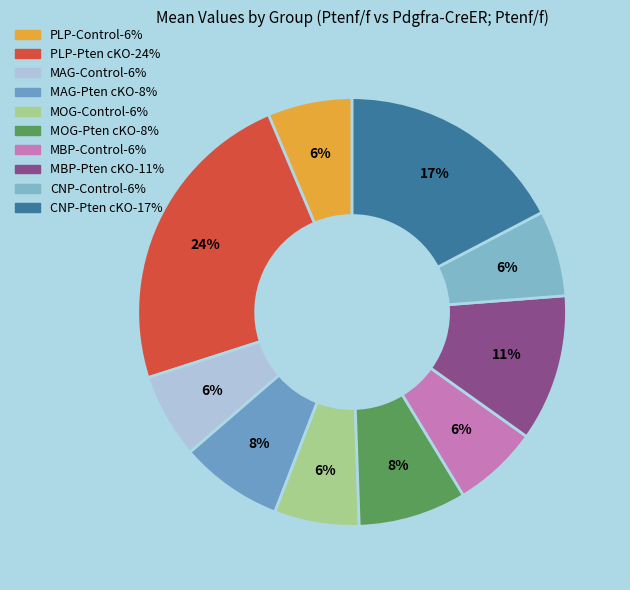

Is the sum of MOG-Control and MAG-Pten cKO greater than half?

No